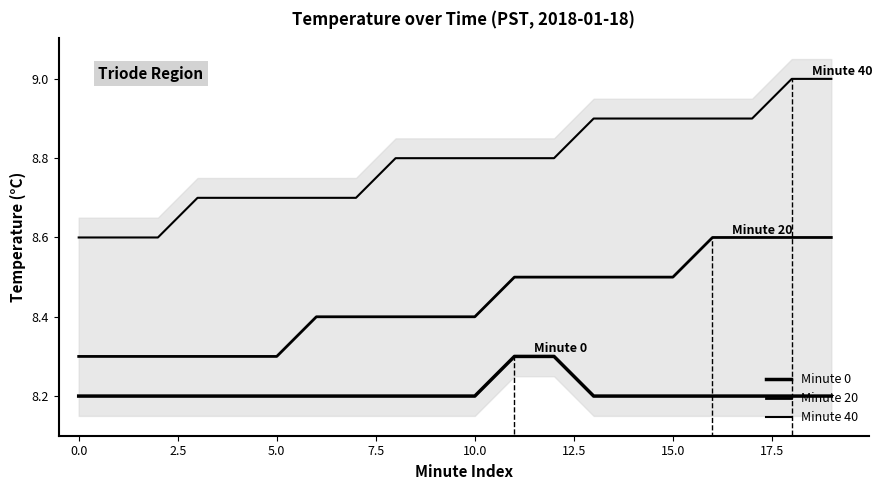

True or false: Minute 40 has a value of 13.1 at 17.5.

False